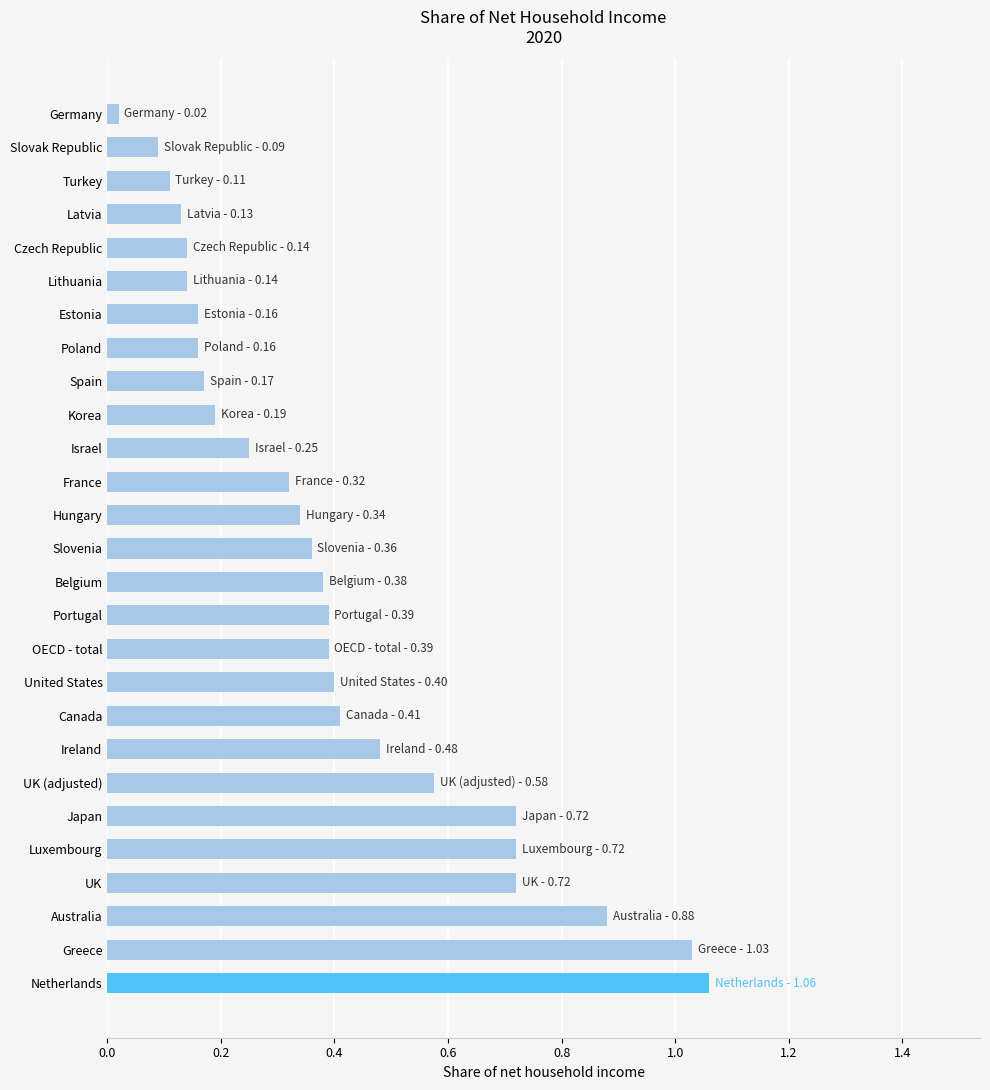

Are the bars grouped side by side (vs. stacked)?

No